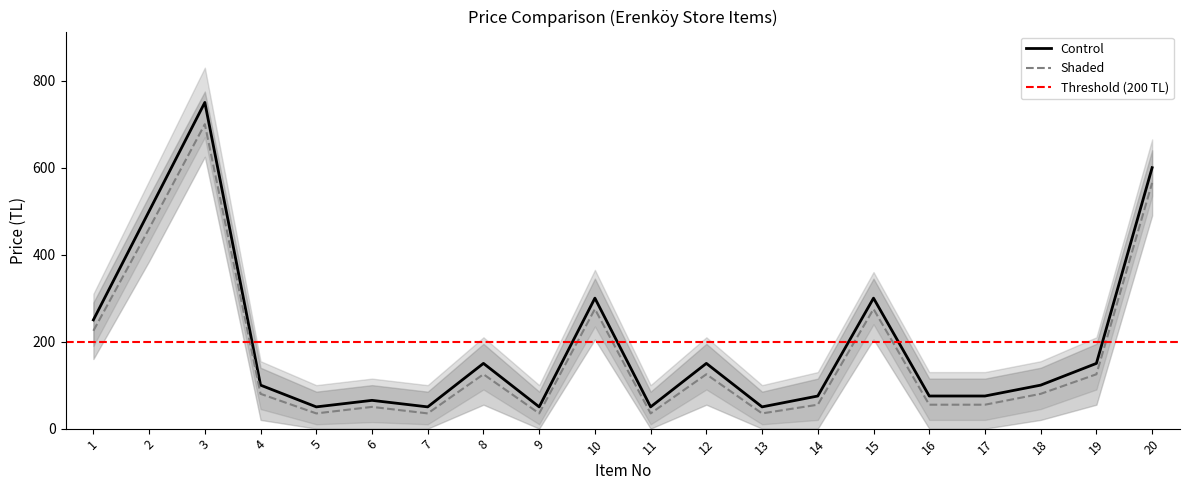

At which category is the sum across all series the highest?

3